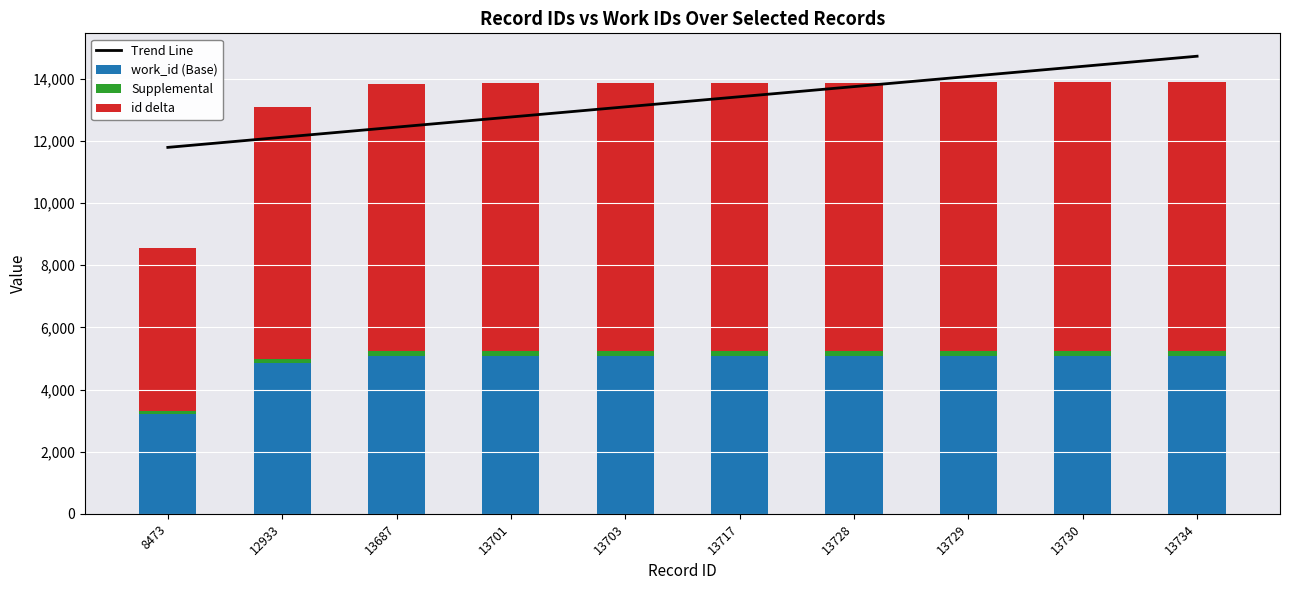

Which series has the largest total across all categories?

Trend Line